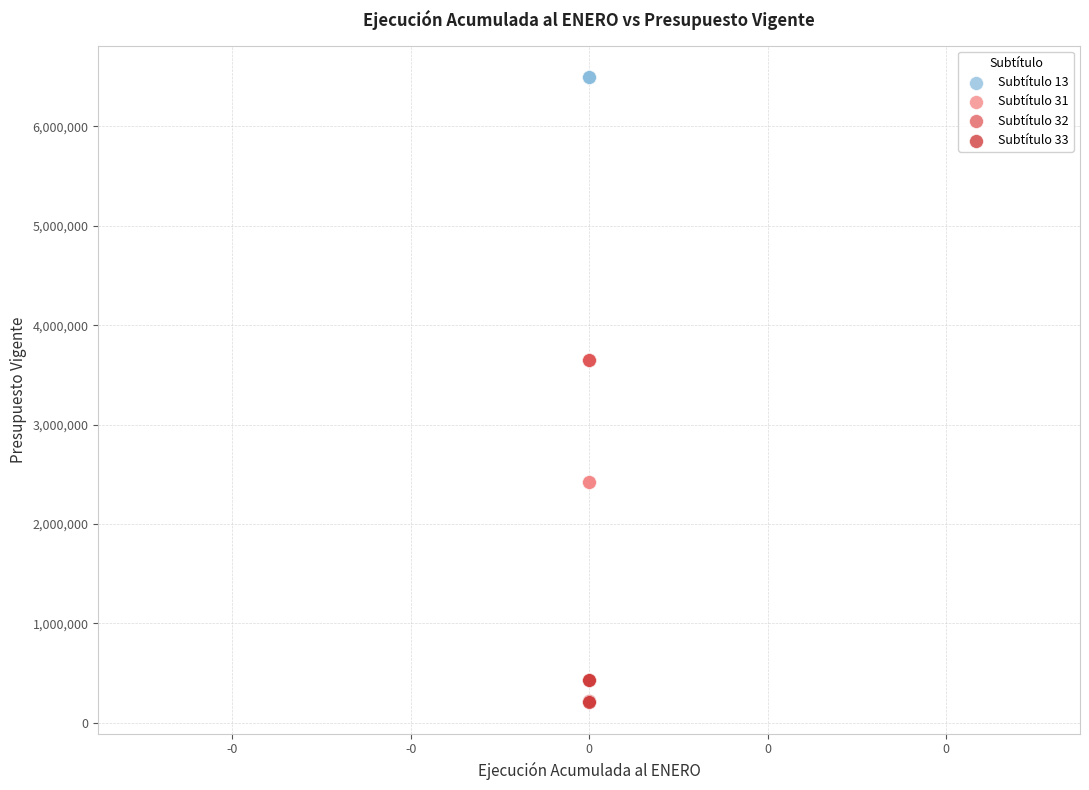

What are all the series names shown in the legend?

Subtítulo 13, Subtítulo 31, Subtítulo 32, Subtítulo 33